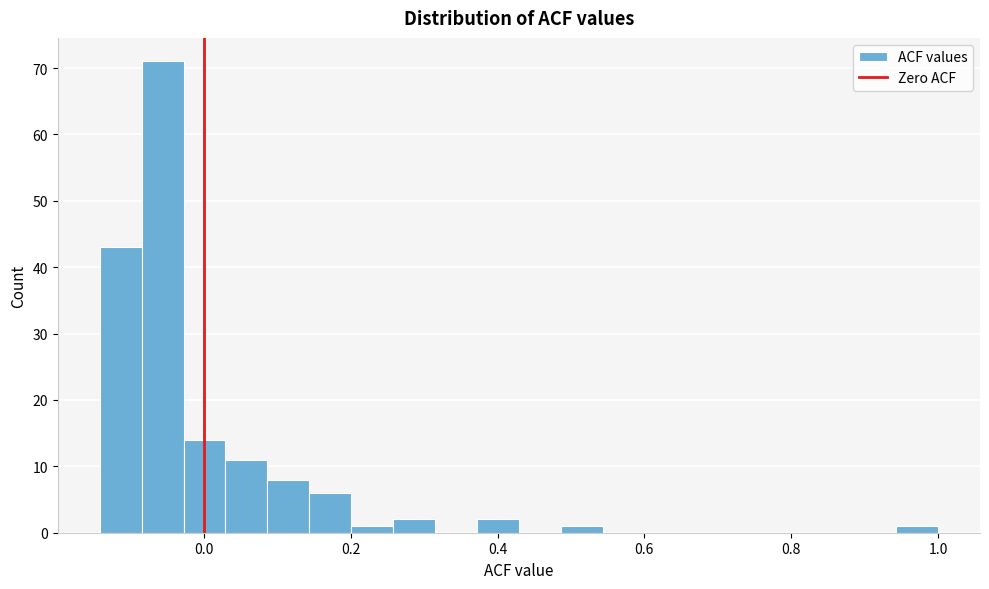

Around what value on the x-axis is the tallest bar? Give the approximate position of its centre, as read against the axis.

-0.06